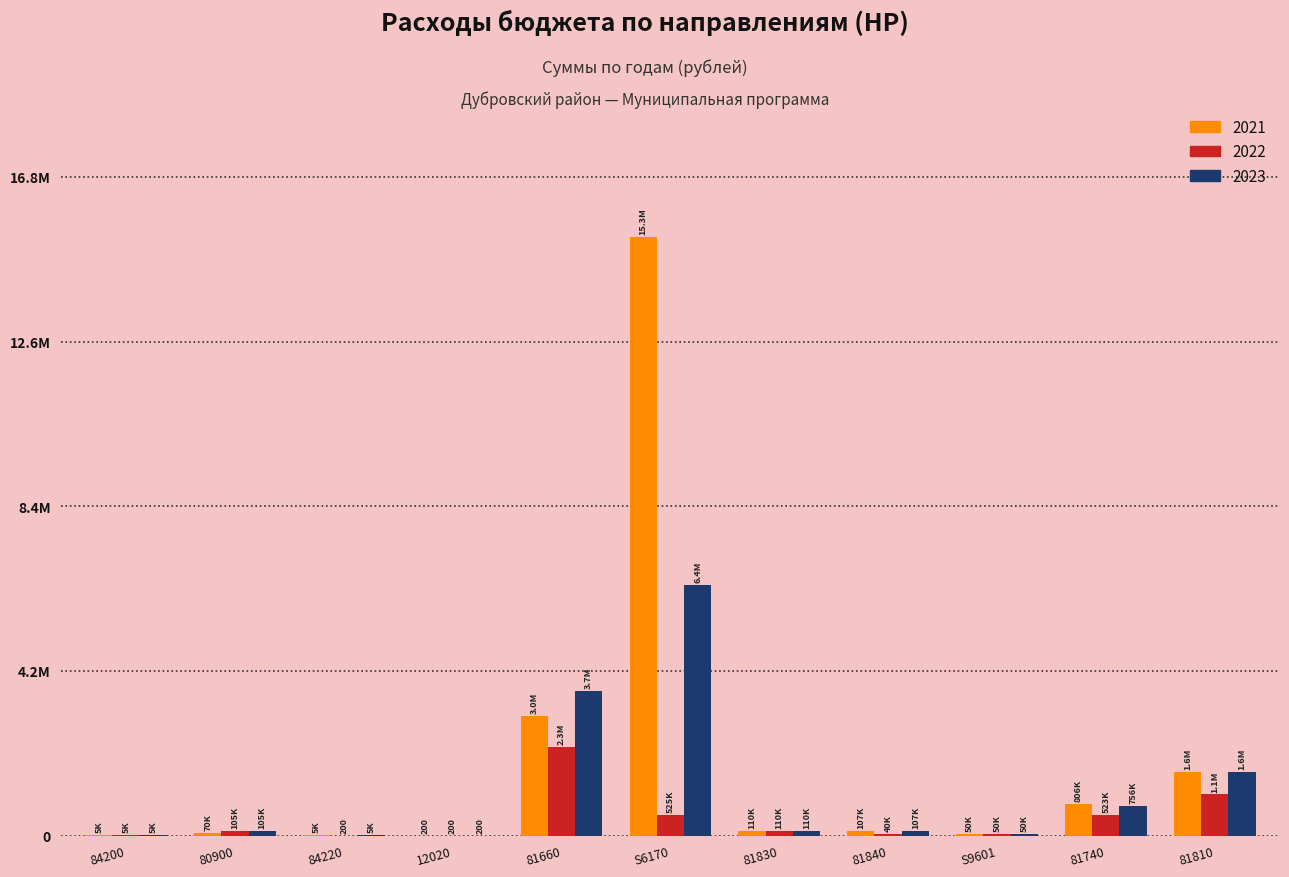

What is the label of the 10th bar from the left?

81740